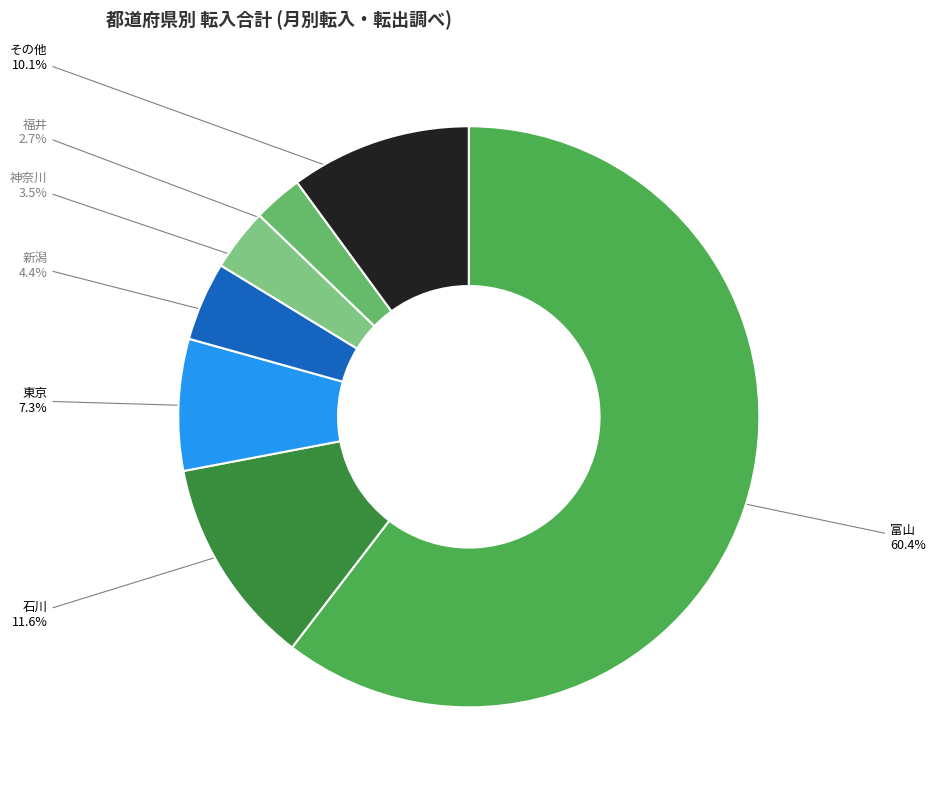

What is the largest slice in the pie chart?

富山